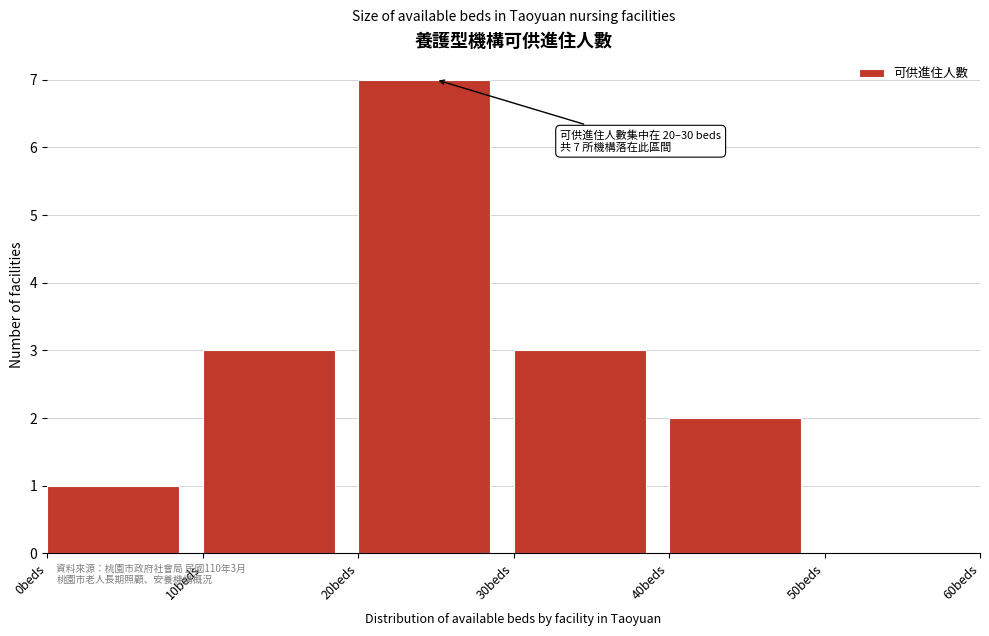

Over which range of the x-axis is the bar tallest?

20 to 30